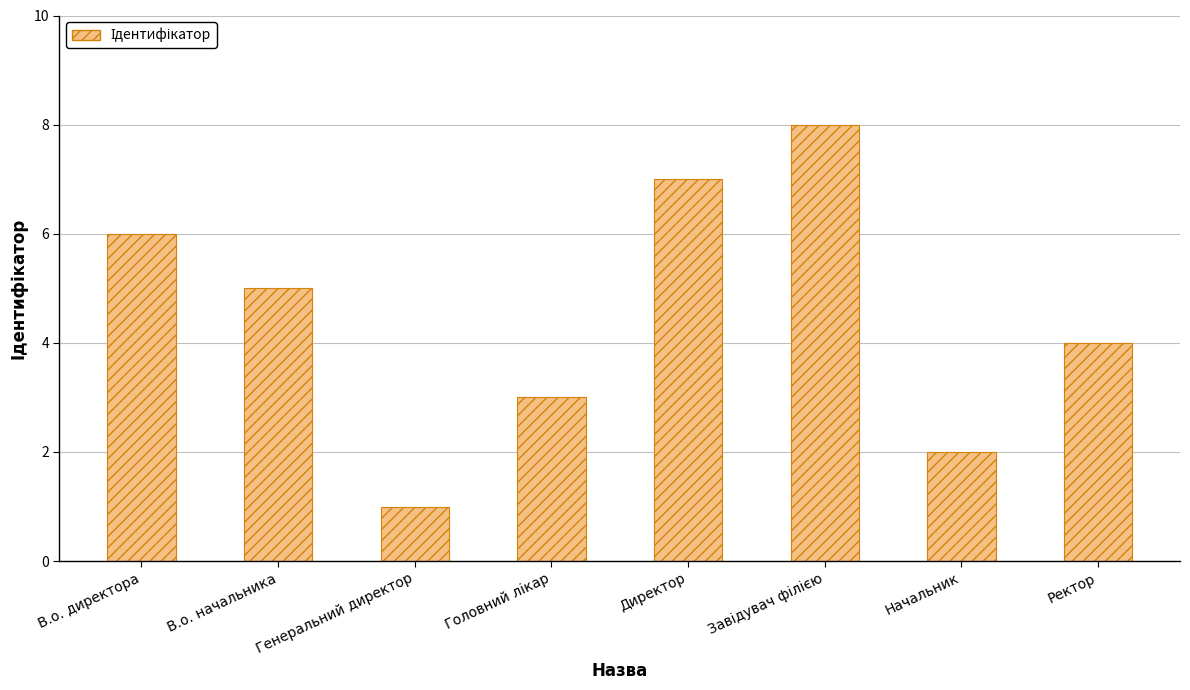

Which label corresponds to the smallest value in the chart?

Генеральний директор